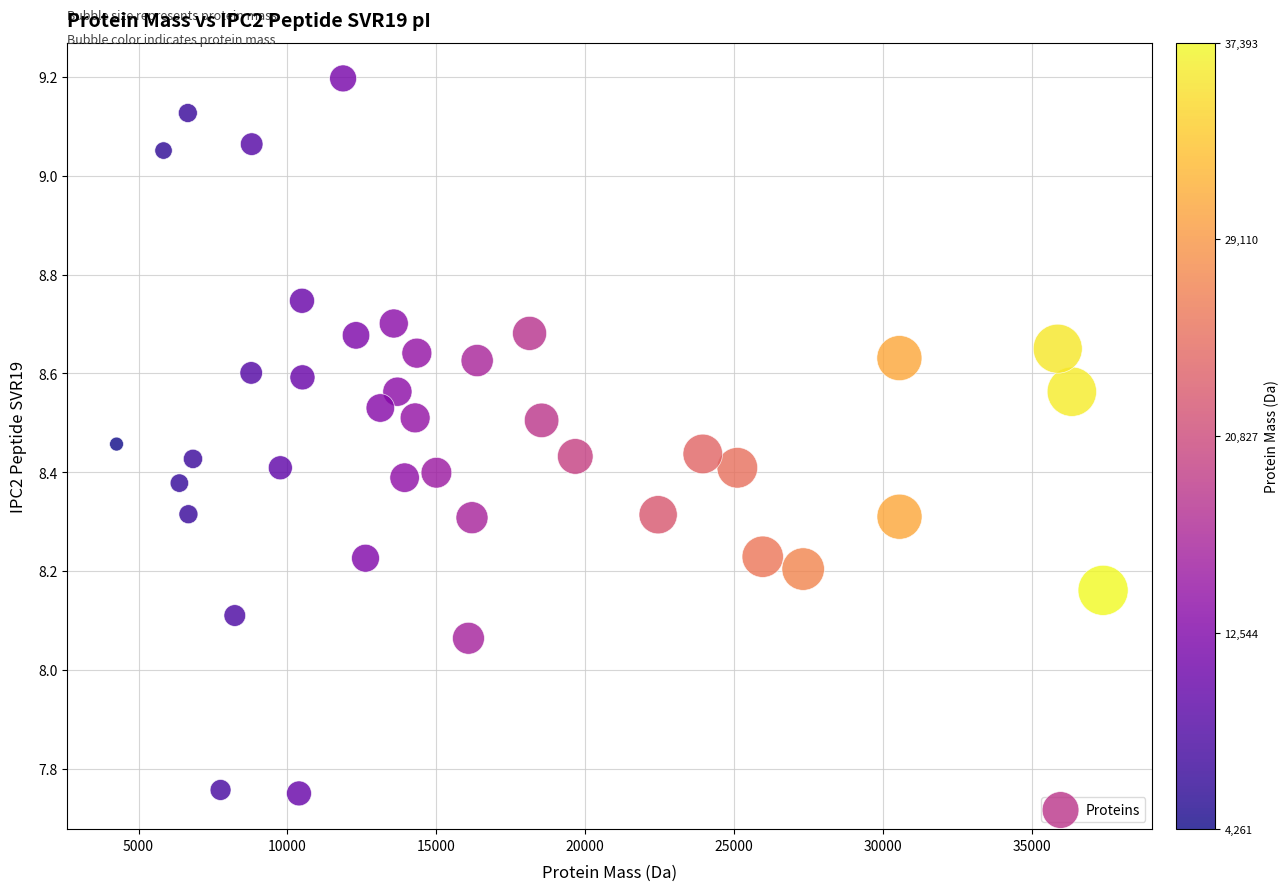

What is the range of Y values (max minus min)?

1.4